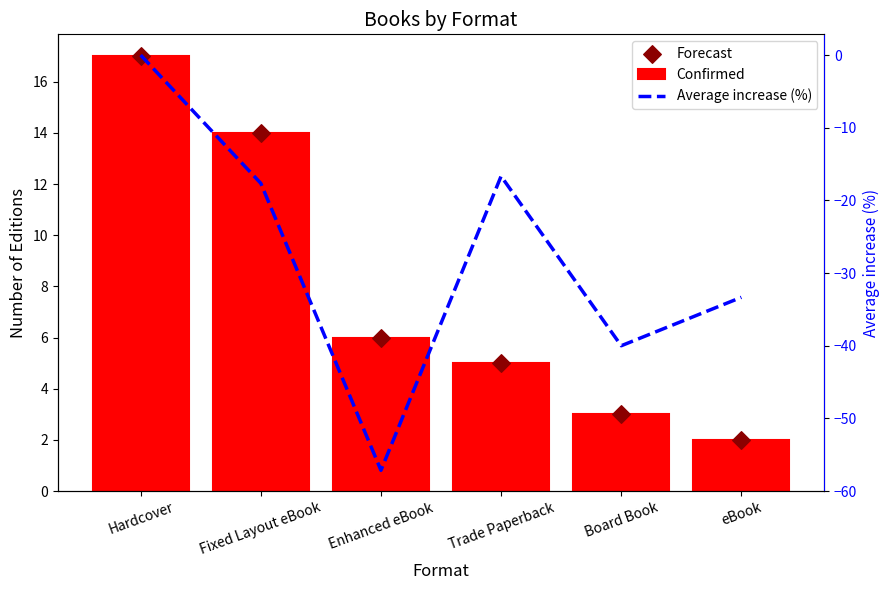

Which series contains the highest Y value?

Confirmed